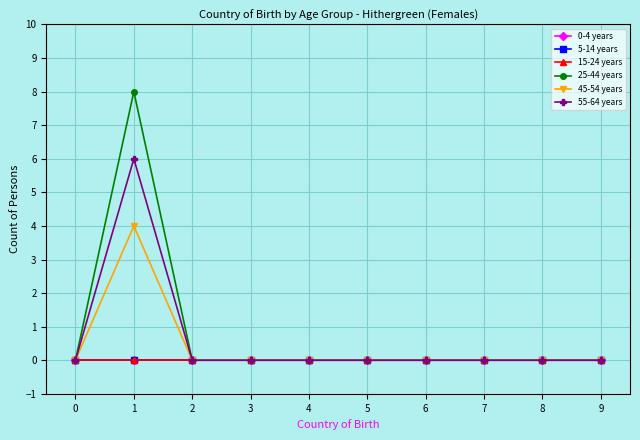

Does the chart have visible grid lines?

Yes